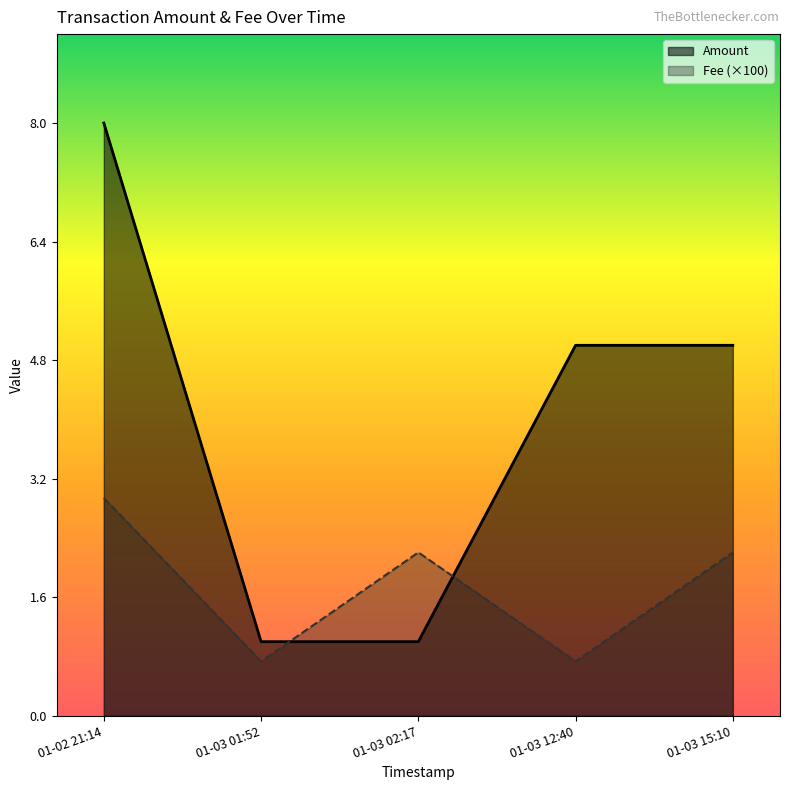

Which has a higher value, 2020-01-02 21:14:30 or 2020-01-03 02:17:40?

2020-01-02 21:14:30